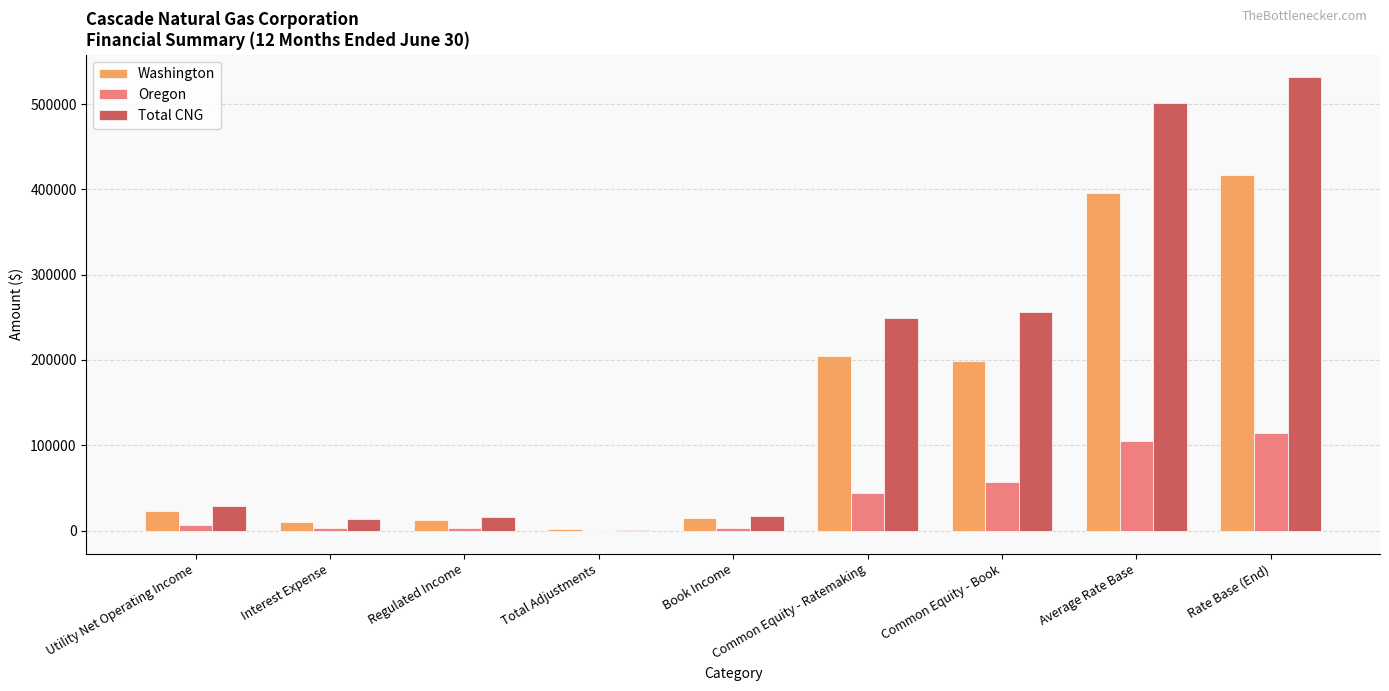

What is the greatest value displayed?

531267